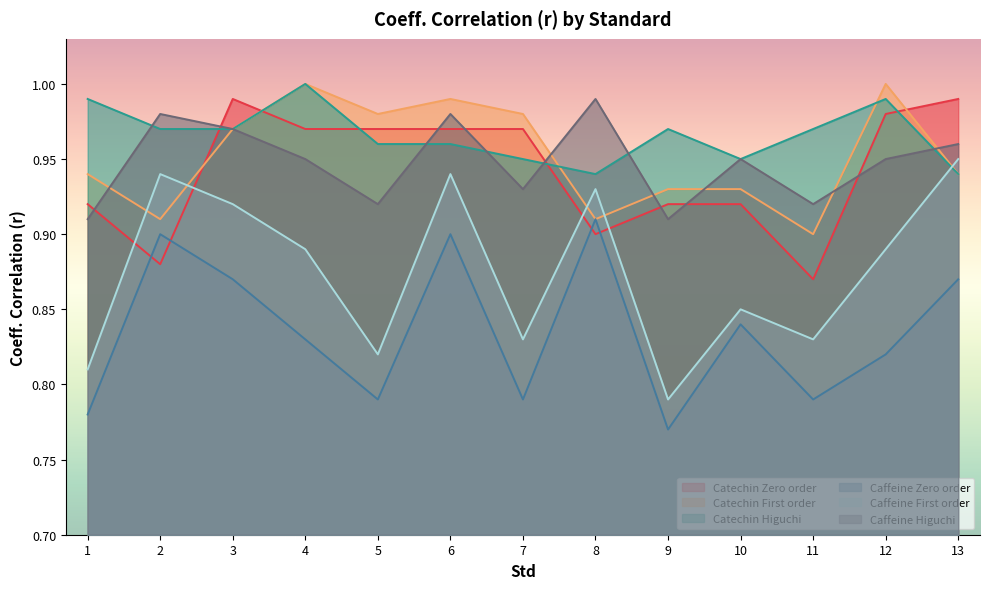

Which series changed the most between 2 and 10?

Caffeine First order